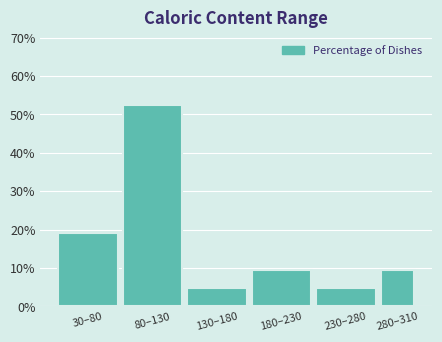

Reading left to right, extract all data points from this chart.

30–80=19.0	80–130=52.4	130–180=4.8	180–230=9.5	230–280=4.8	280–310=9.5